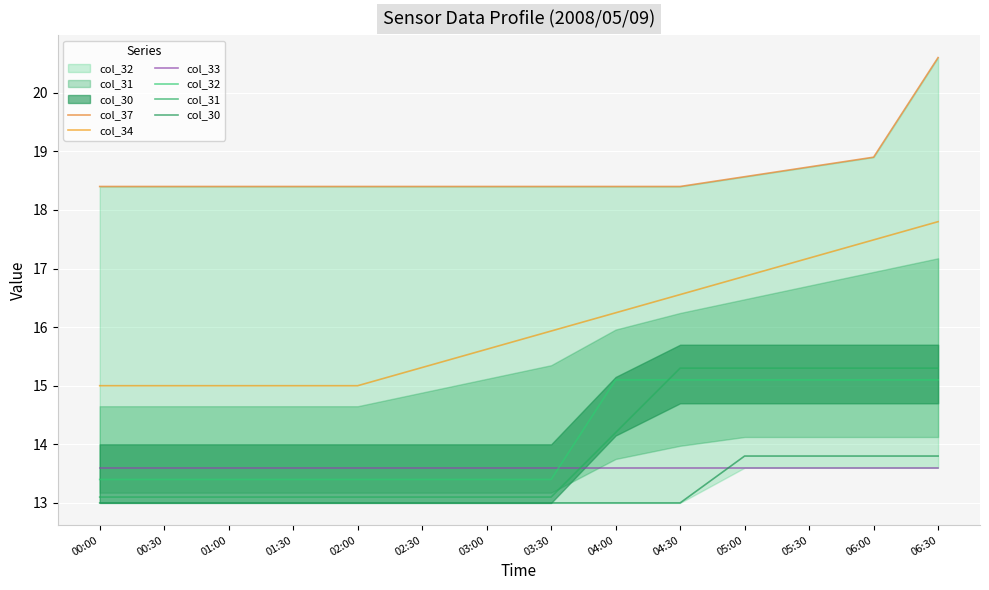

Reading left to right, what are all the values shown in this chart?

col_37: 00:00=18.4	00:30=18.4	01:00=18.4	01:30=18.4	02:00=18.4	02:30=18.4	03:00=18.4	03:30=18.4	04:00=18.4	04:30=18.4	05:00=18.6	05:30=18.7	06:00=18.9	06:30=20.6
col_34: 00:00=15.0	00:30=15.0	01:00=15.0	01:30=15.0	02:00=15.0	02:30=15.3	03:00=15.6	03:30=15.9	04:00=16.2	04:30=16.6	05:00=16.9	05:30=17.2	06:00=17.5	06:30=17.8
col_33: 00:00=13.6	00:30=13.6	01:00=13.6	01:30=13.6	02:00=13.6	02:30=13.6	03:00=13.6	03:30=13.6	04:00=13.6	04:30=13.6	05:00=13.6	05:30=13.6	06:00=13.6	06:30=13.6
col_32: 00:00=13.4	00:30=13.4	01:00=13.4	01:30=13.4	02:00=13.4	02:30=13.4	03:00=13.4	03:30=13.4	04:00=15.1	04:30=15.1	05:00=15.1	05:30=15.1	06:00=15.1	06:30=15.1
col_31: 00:00=13.1	00:30=13.1	01:00=13.1	01:30=13.1	02:00=13.1	02:30=13.1	03:00=13.1	03:30=13.1	04:00=14.2	04:30=15.3	05:00=15.3	05:30=15.3	06:00=15.3	06:30=15.3
col_30: 00:00=13.0	00:30=13.0	01:00=13.0	01:30=13.0	02:00=13.0	02:30=13.0	03:00=13.0	03:30=13.0	04:00=13.0	04:30=13.0	05:00=13.8	05:30=13.8	06:00=13.8	06:30=13.8